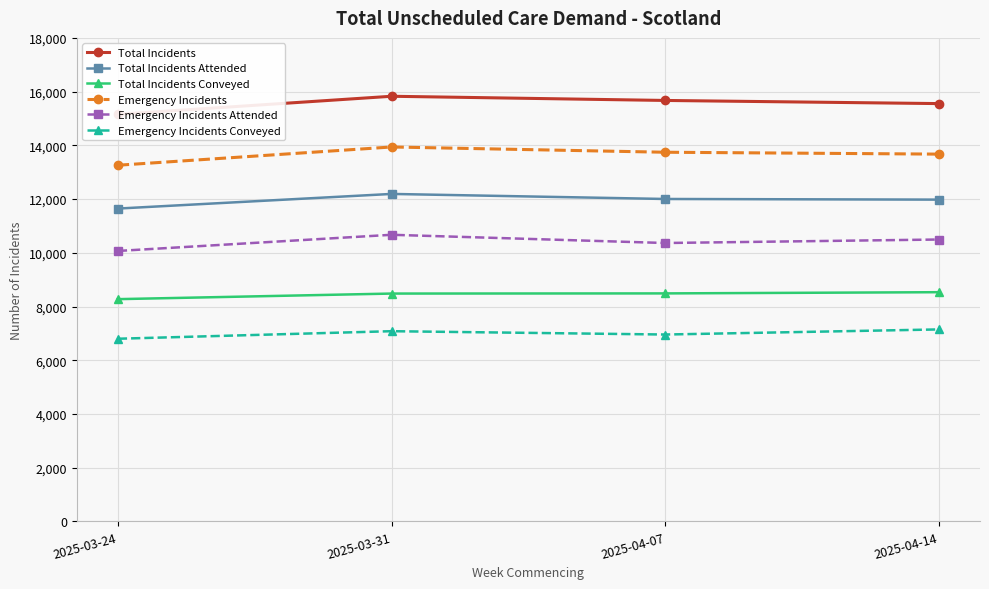

What is the label of the 3rd point from the left?

2025-04-07